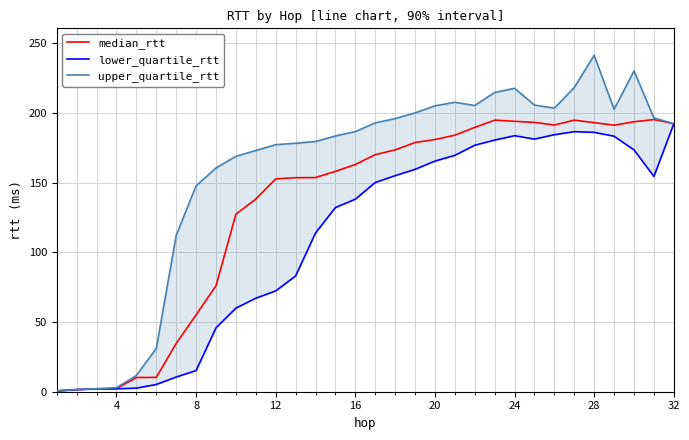

What is the maximum value for median_rtt?

195.4